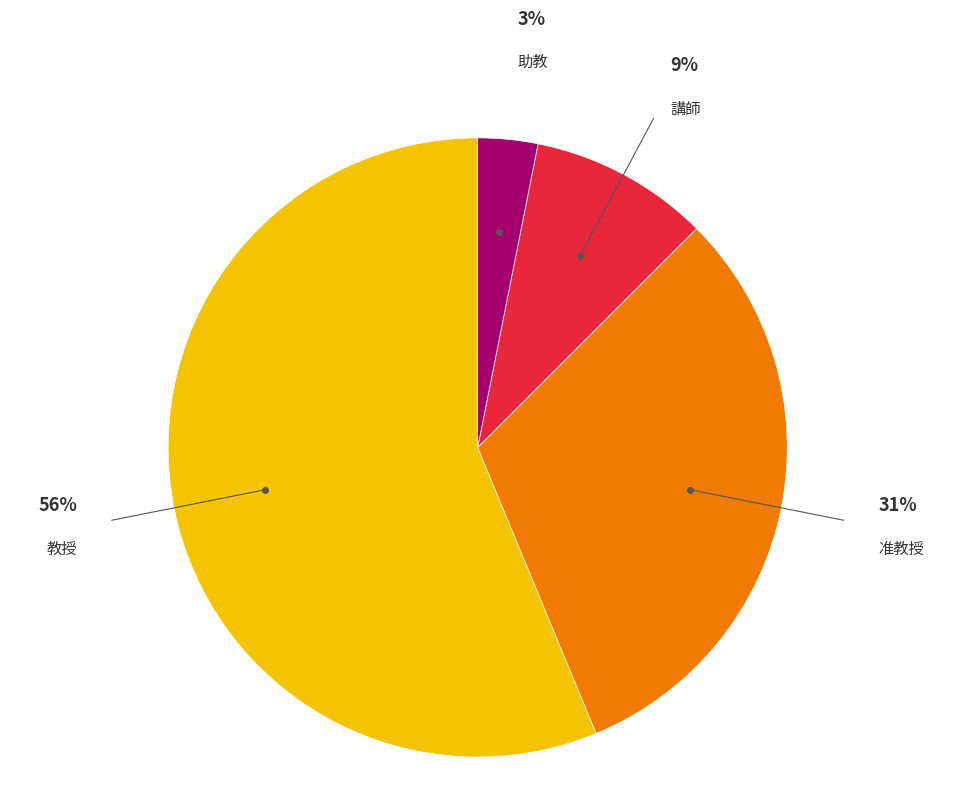

What is the largest slice in the pie chart?

教授